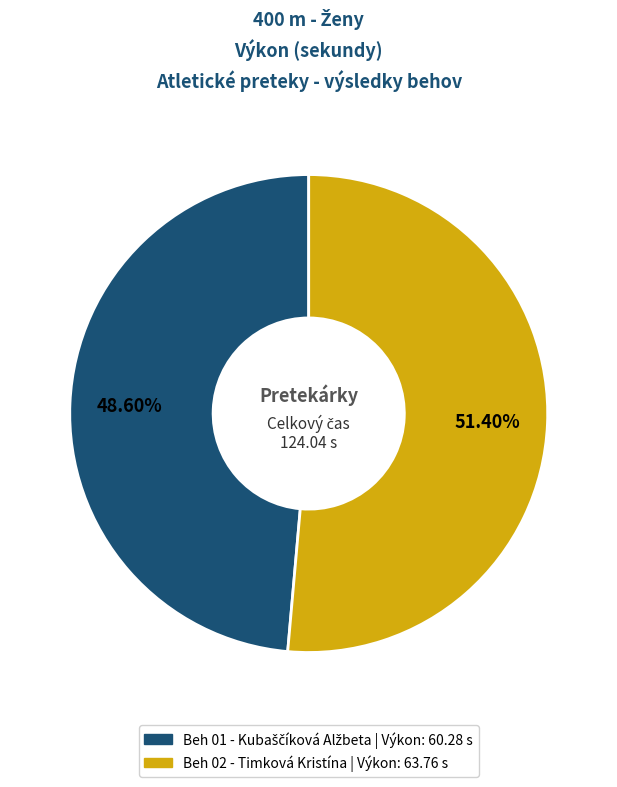

Does any single category account for the majority?

Yes